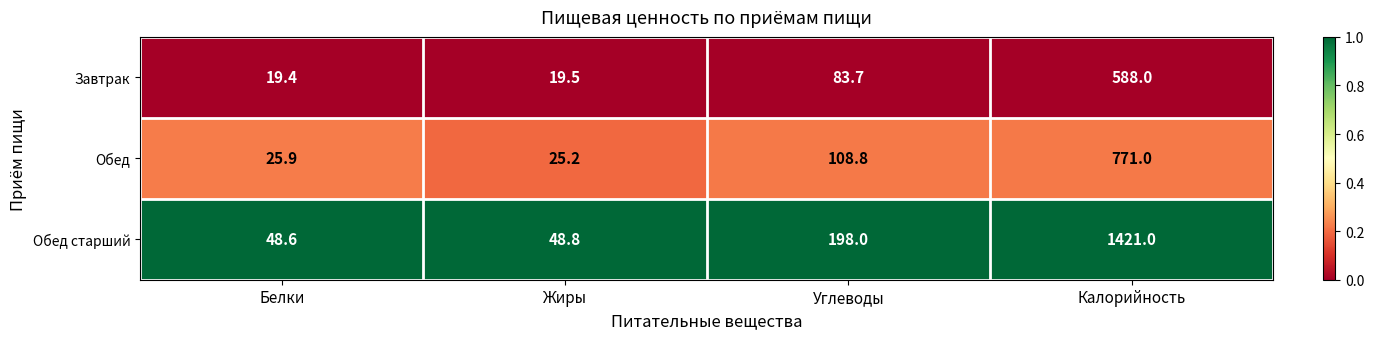

What is the total value across all series at Жиры?

93.5